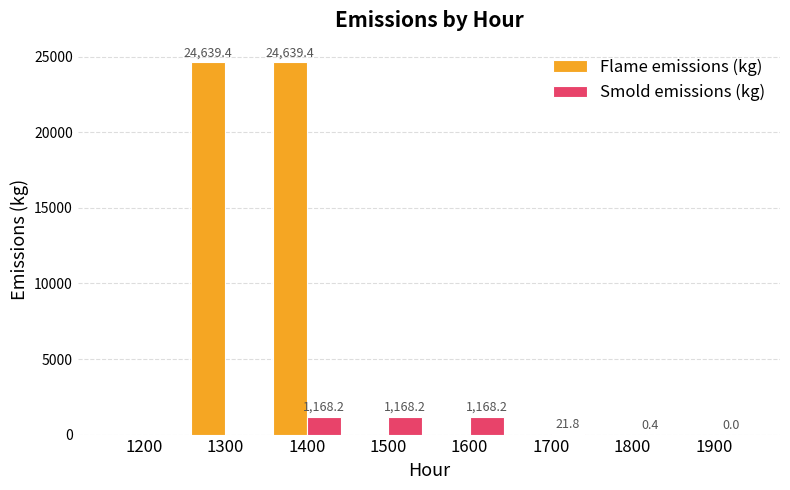

Does the chart contain stacked bars?

No